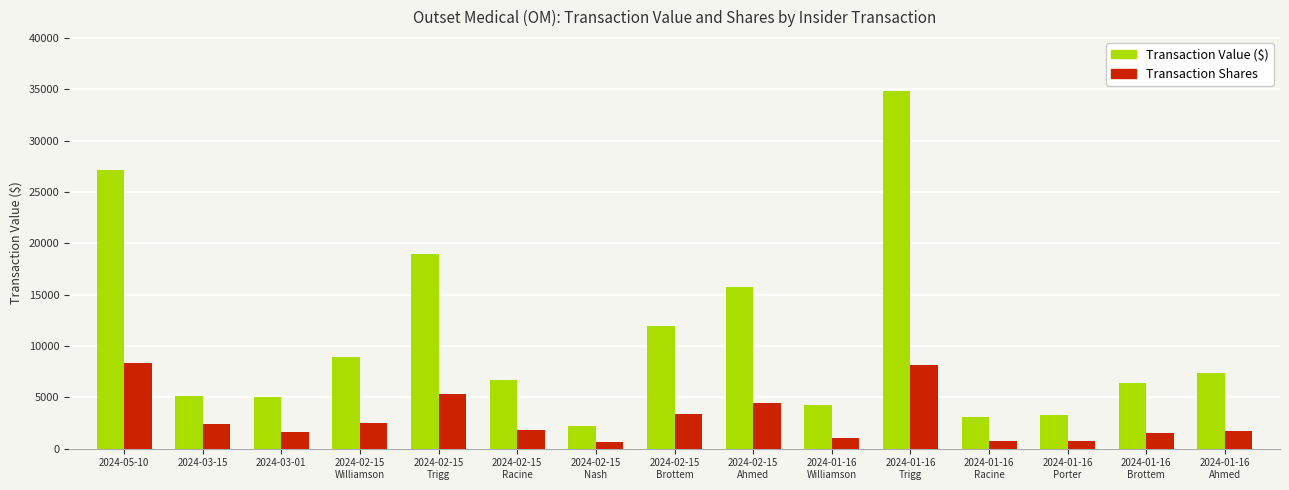

At which label does Transaction Shares first exceed 1866?

2024-05-10